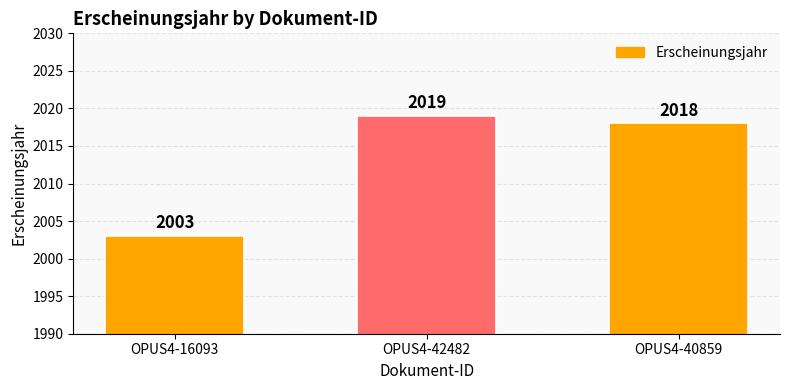

Reading left to right, list all the values displayed in this chart.

2003	2019	2018